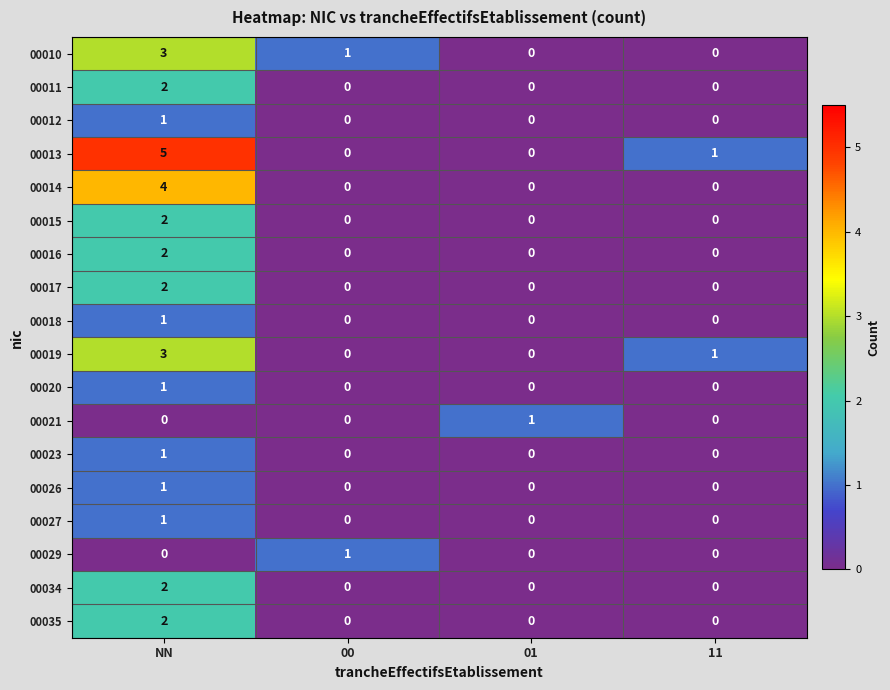

Which series has the largest total across all categories?

00013